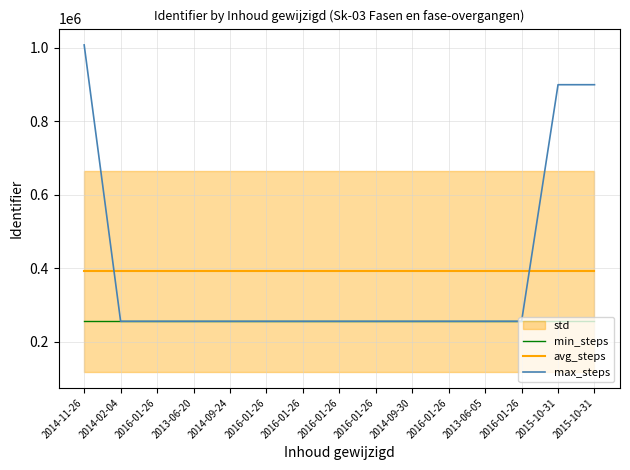

What is the label of the 4th point from the left?

2013-06-20